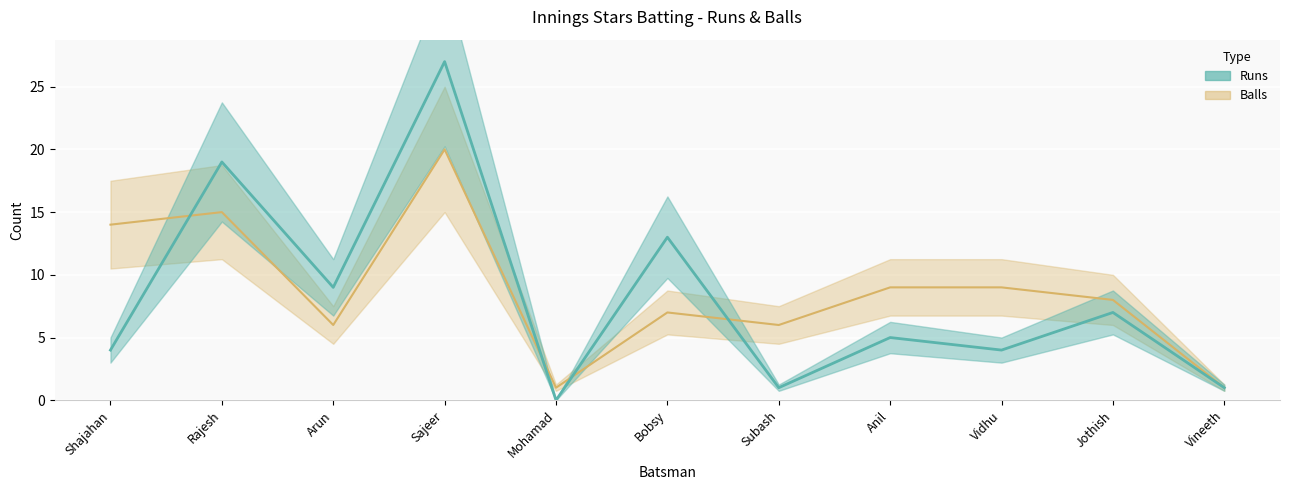

Is the value of Balls at Anil greater than the value of Runs at Subash?

Yes